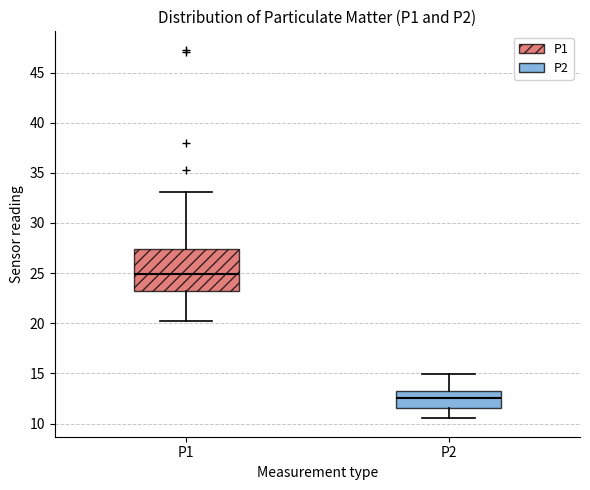

Reading left to right, transcribe this box plot: for each box, give where its median line is, the range the box spans, and where its two whiskers end, as read against the y-axis. The values are not printed on the chart, so give them approximately, as read against the axis.

P1: median 25.0, box 23.5 to 27.5, whiskers 20.5 to 33.0
P2: median 12.5, box 11.5 to 13.5, whiskers 10.5 to 15.0